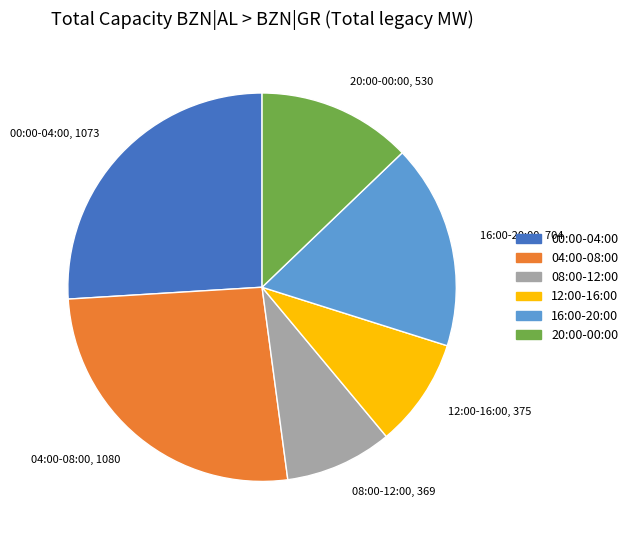

Does any single category account for the majority?

No